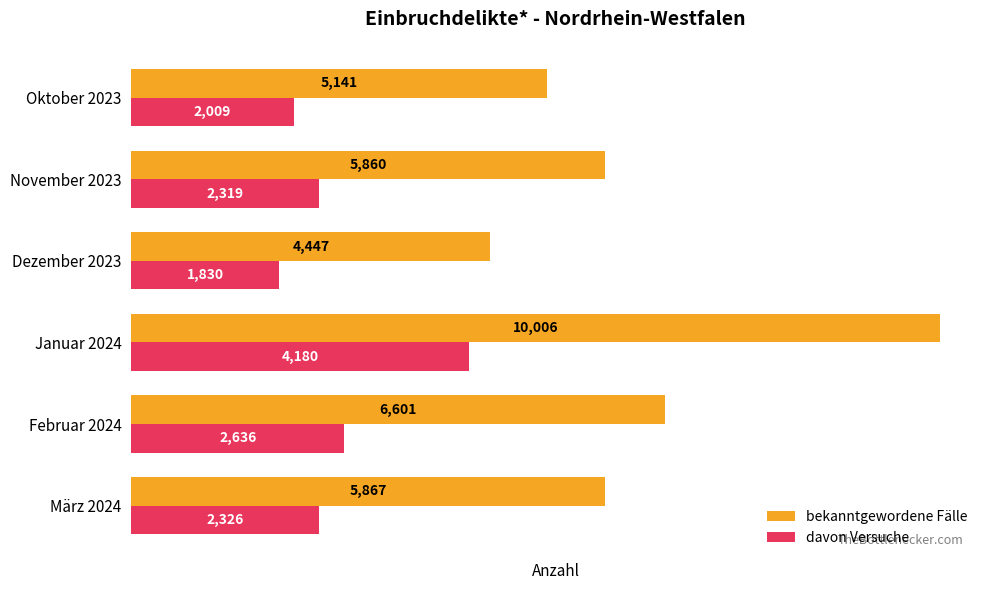

True or false: davon Versuche has a value of 3306 at Oktober 2023.

False